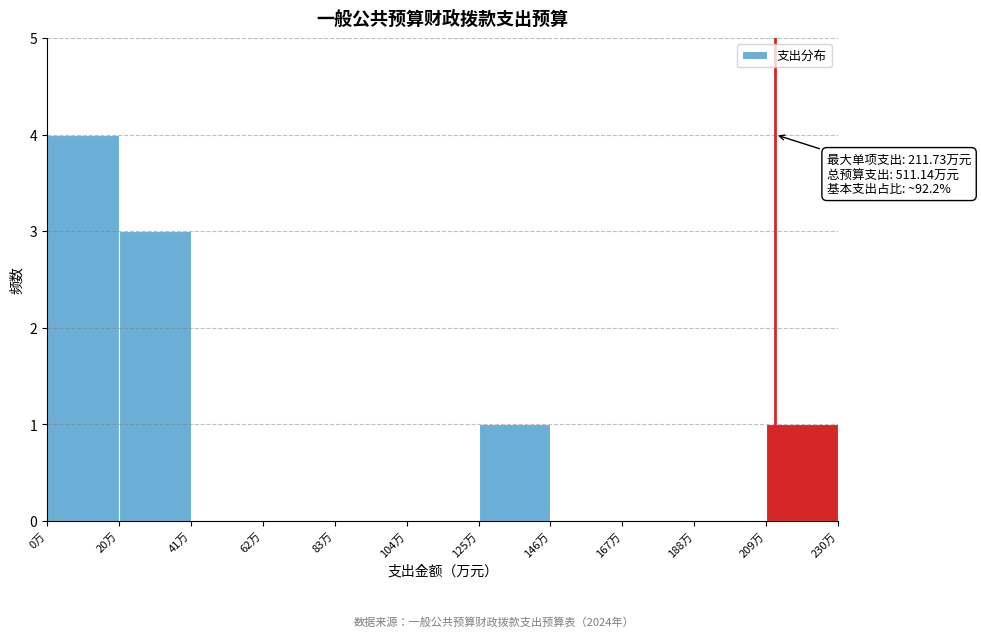

Over which range of the x-axis is the bar tallest?

0 to 20